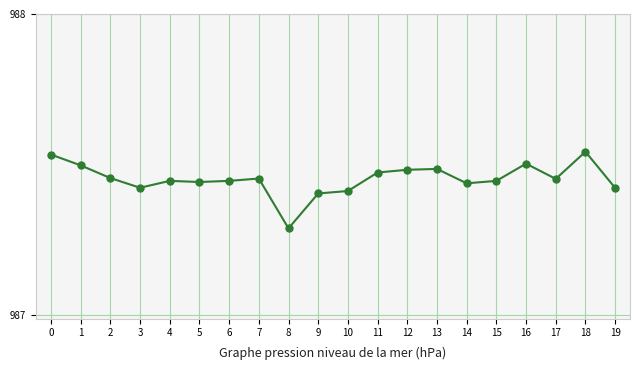

The value at 14 is 987.4. True or false?

True